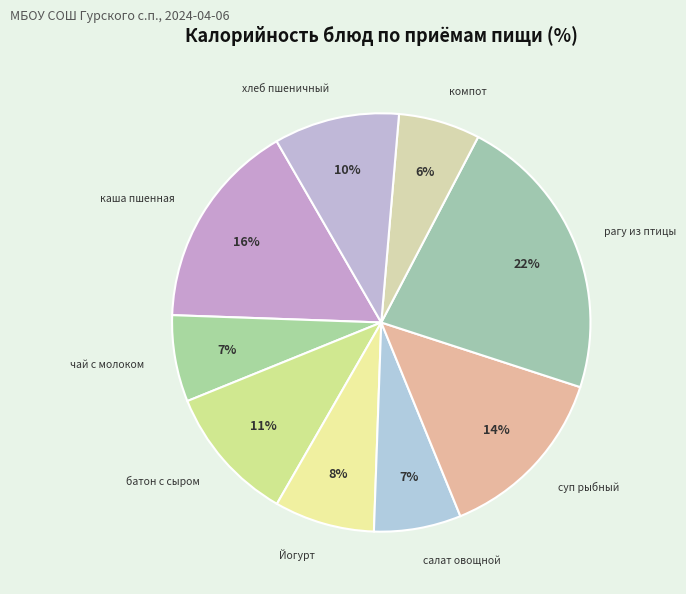

How many segments does this pie chart have?

9